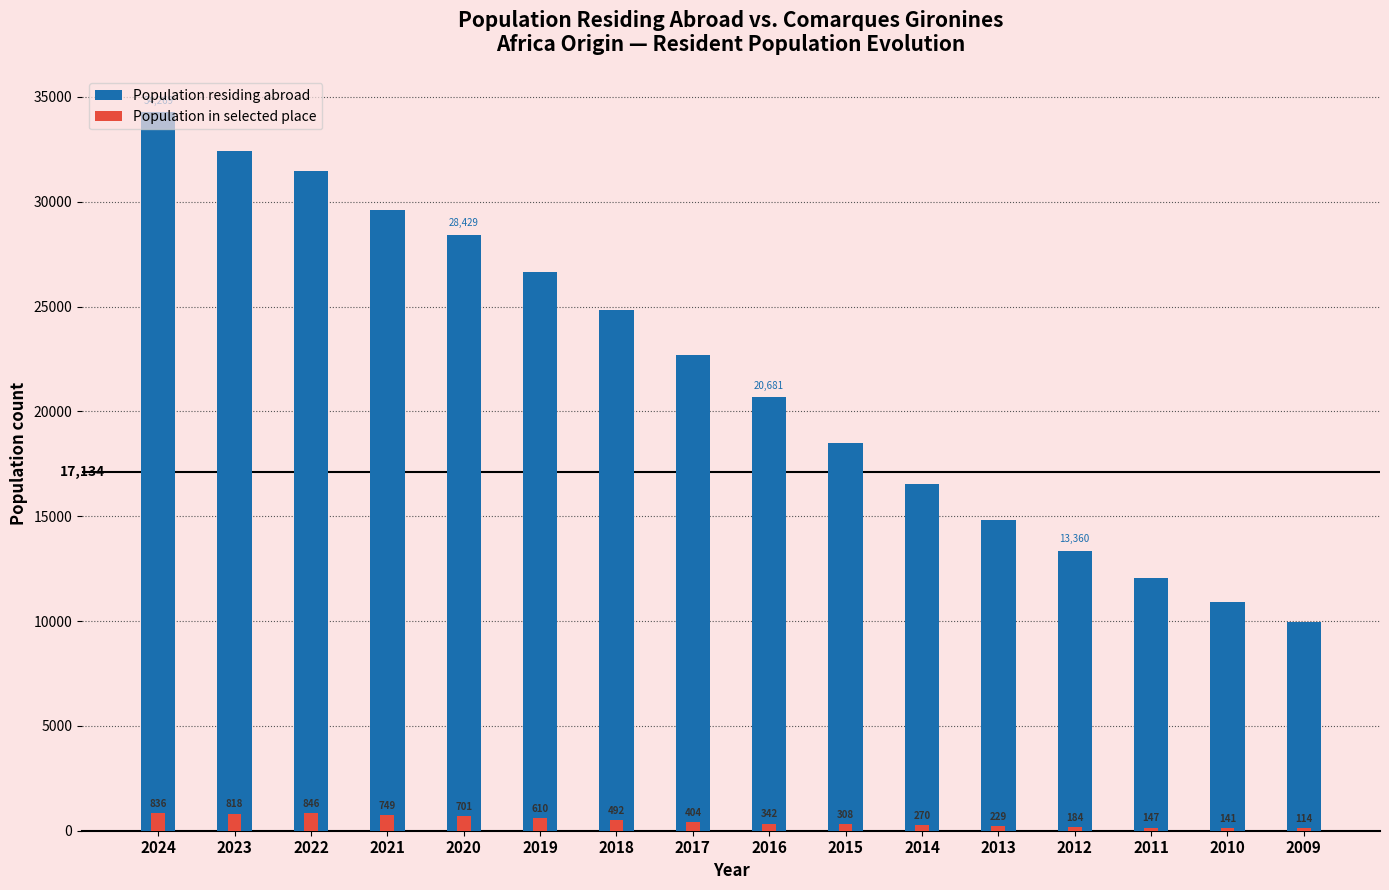

How many categories are shown in the chart?

16